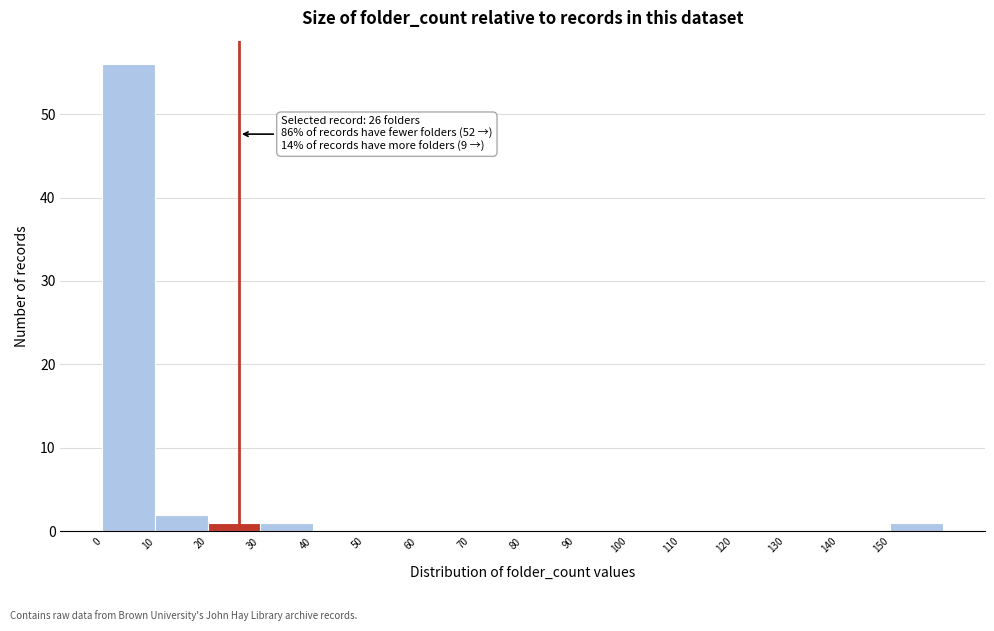

Over which range of the x-axis is the bar tallest?

0 to 10